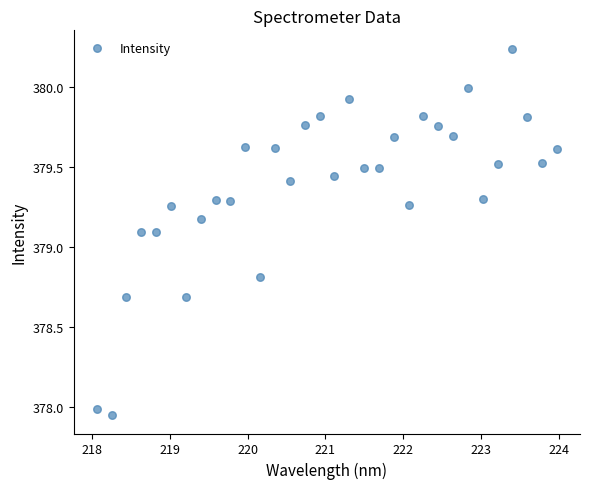

What is the range of Y values (max minus min)?

2.3